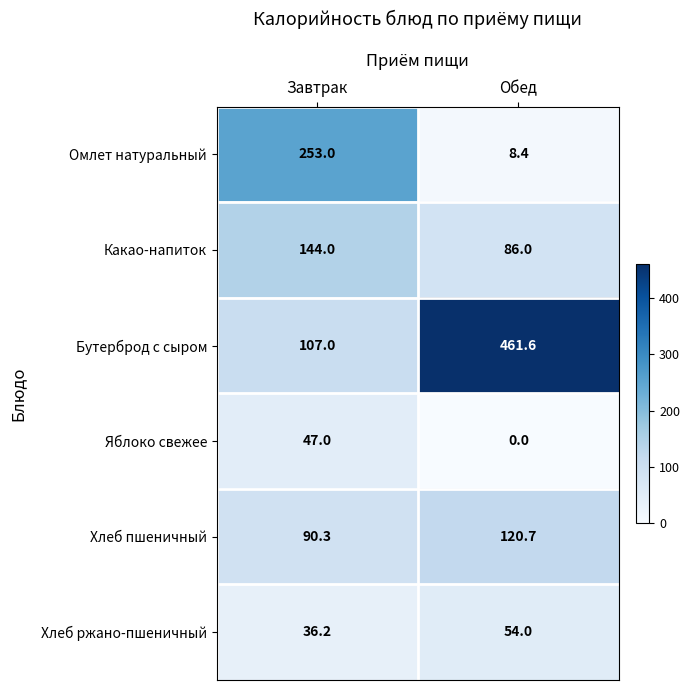

Count the number of categories in the chart.

2